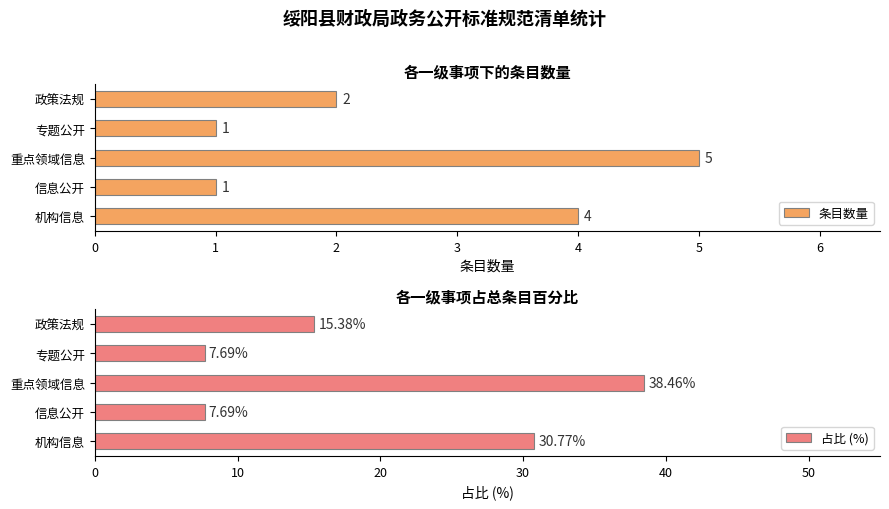

What is the minimum value shown in the chart?

1.0